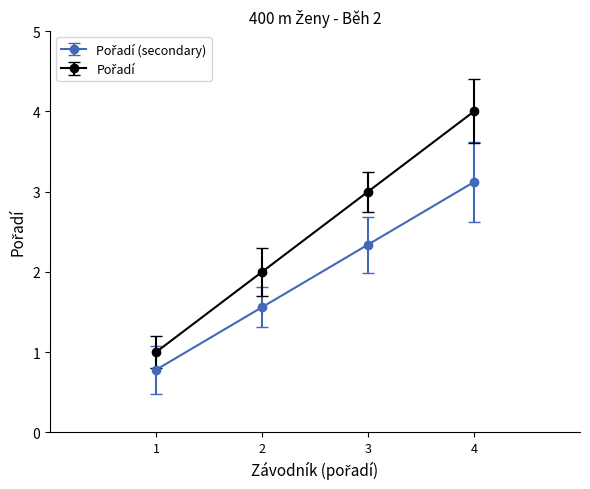

At which category does the chart reach its peak across all series?

4